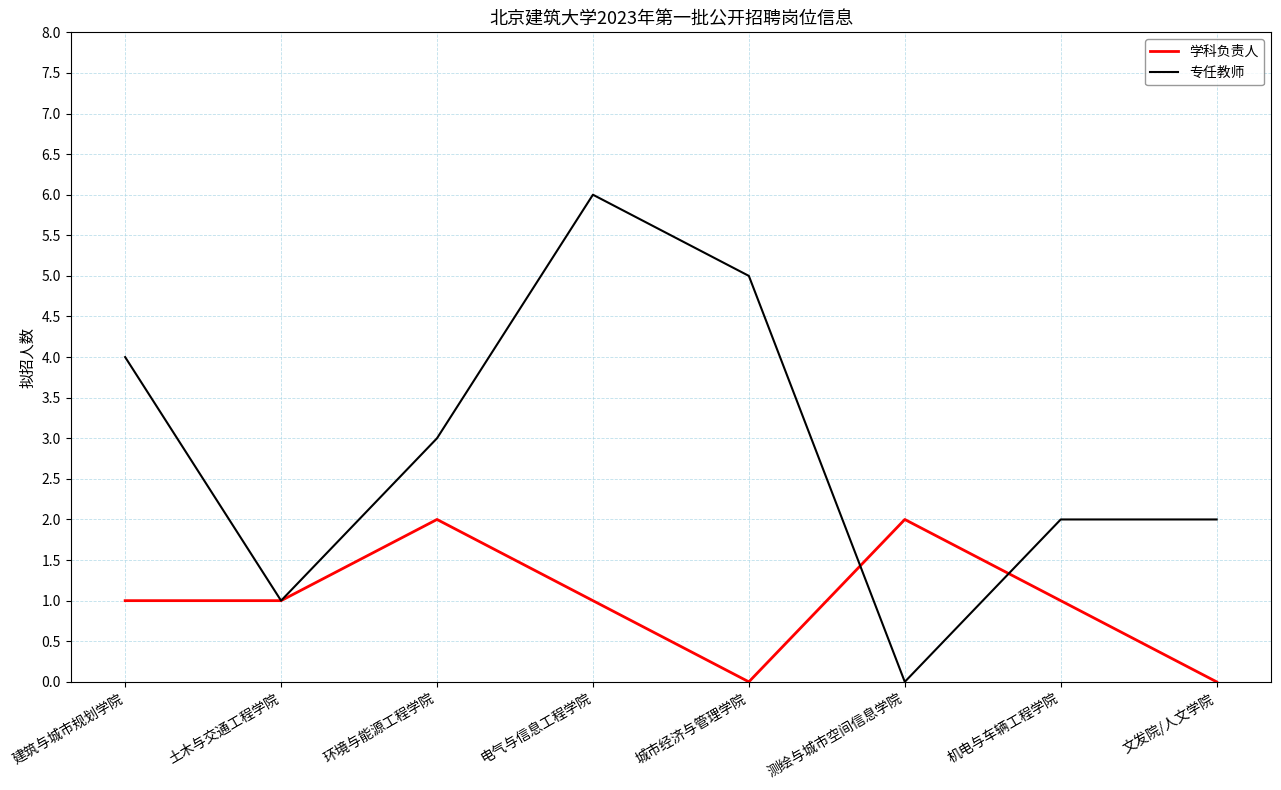

The 学科负责人 series shows 1 at 建筑与城市规划学院. True or false?

True